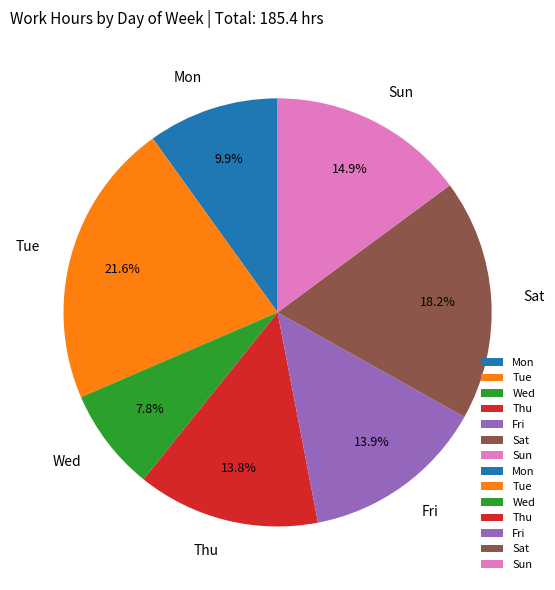

What is the ratio of the value at Mon to the value at Tue?

0.5